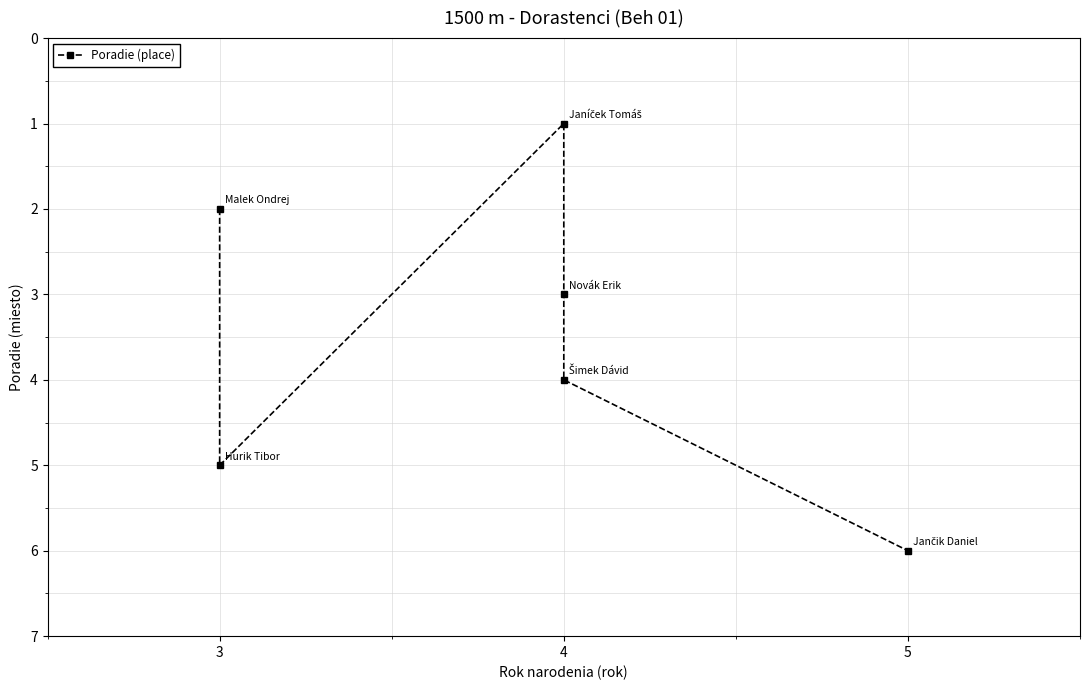

What is the minimum value shown in the chart?

1